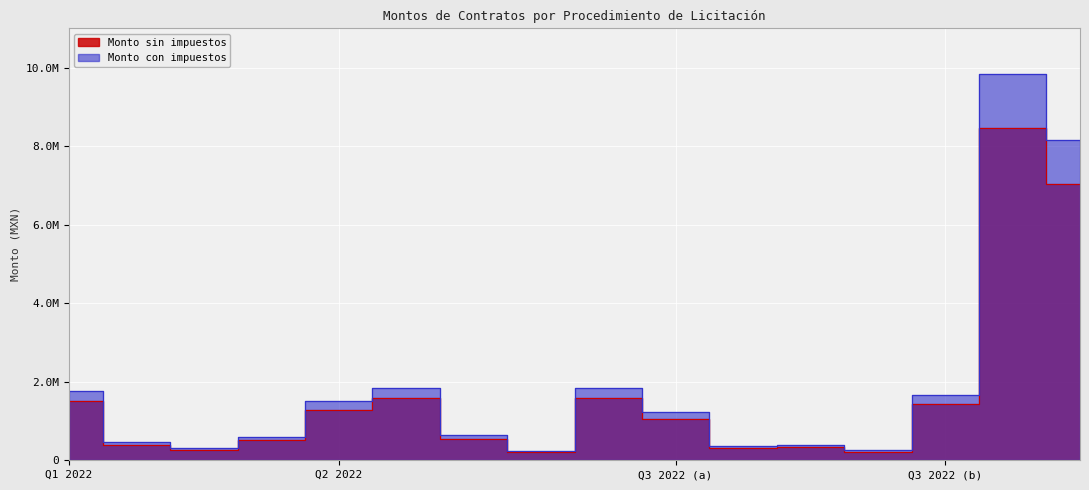

Is the value of Monto sin impuestos at Q3 2022 (a) greater than the value of Monto con impuestos at Q3 2022 (a)?

No